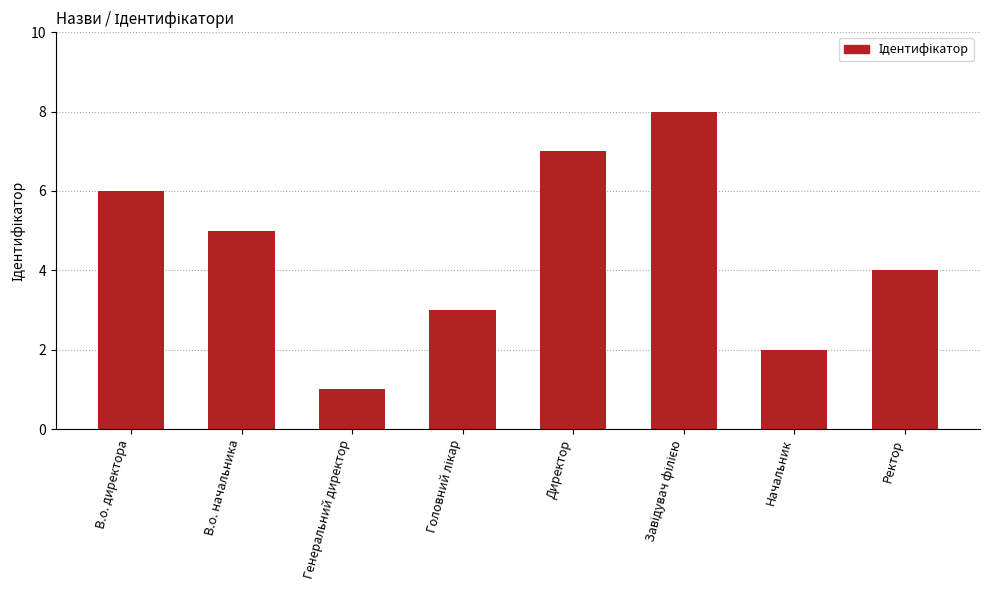

Approximately how many times larger is the value at В.о. начальника compared to Начальник?

2.5